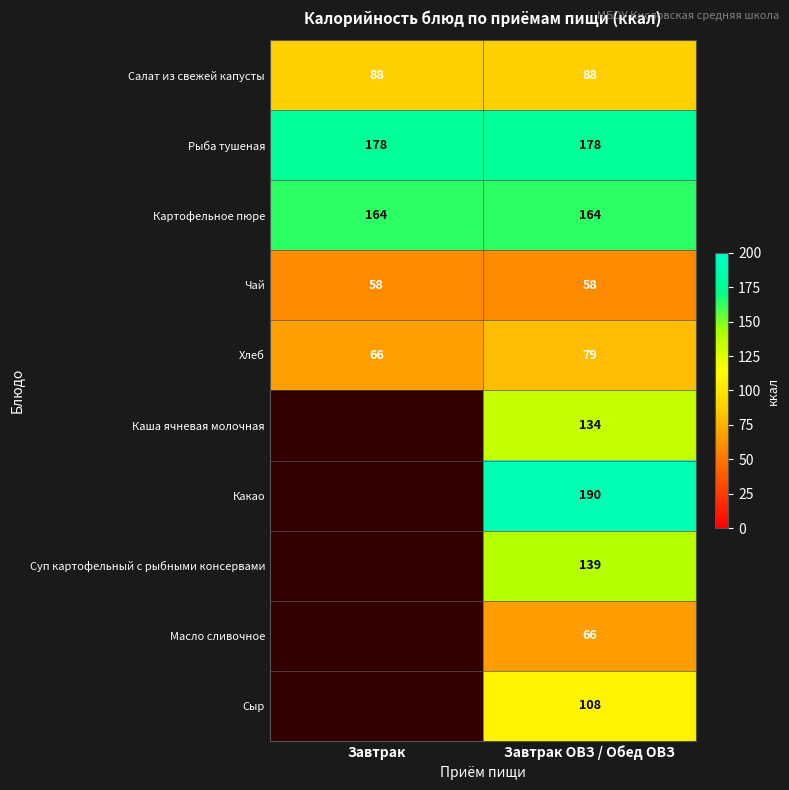

Where is Хлеб nearest to the value 72?

Завтрак